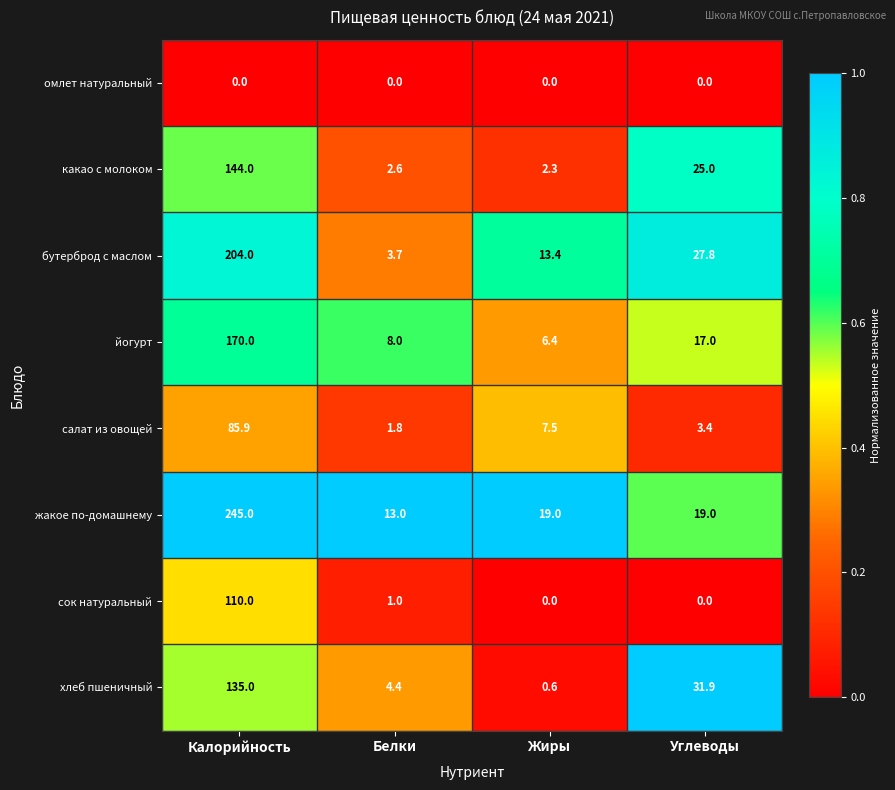

Where does the жакое по-домашнему series first go above 19?

Калорийность